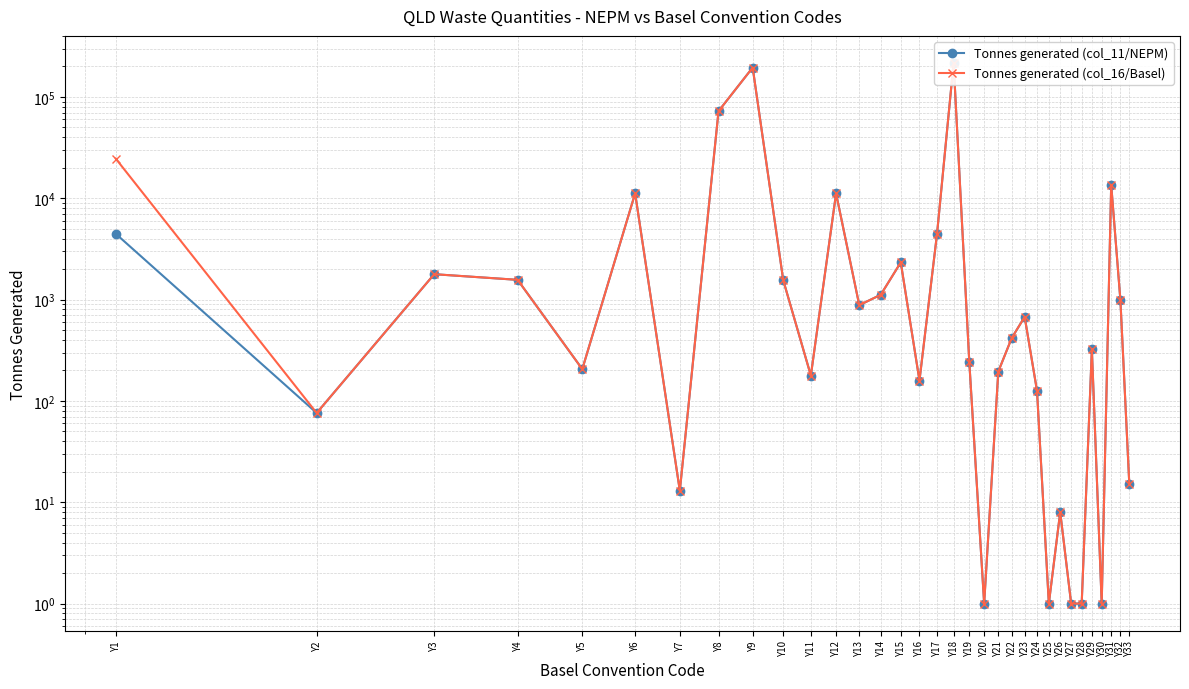

True or false: Tonnes generated (col_16/Basel) and Tonnes generated (col_11/NEPM) intersect in this chart.

False